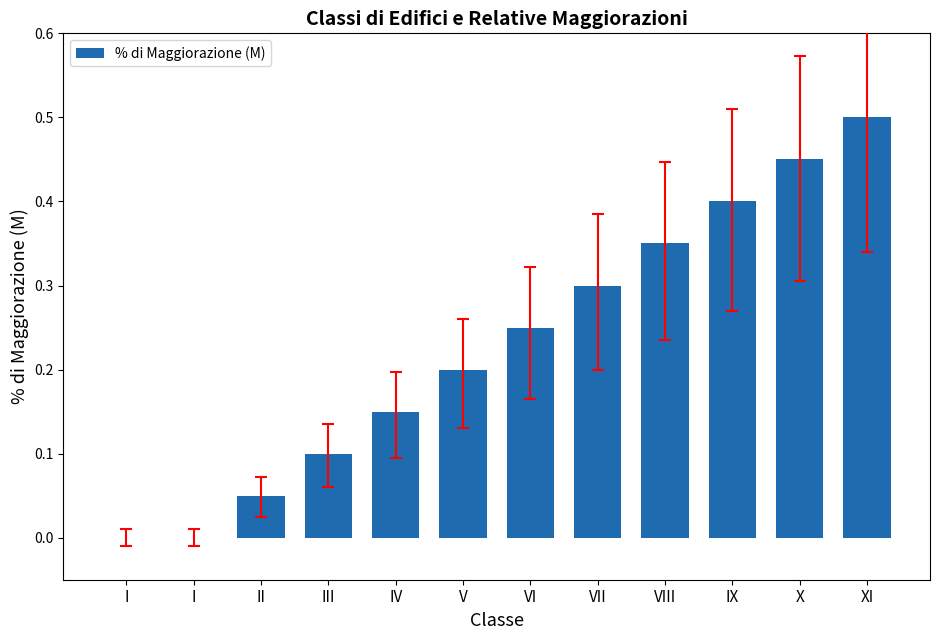

What is the change in value from II to XI?

+0.5